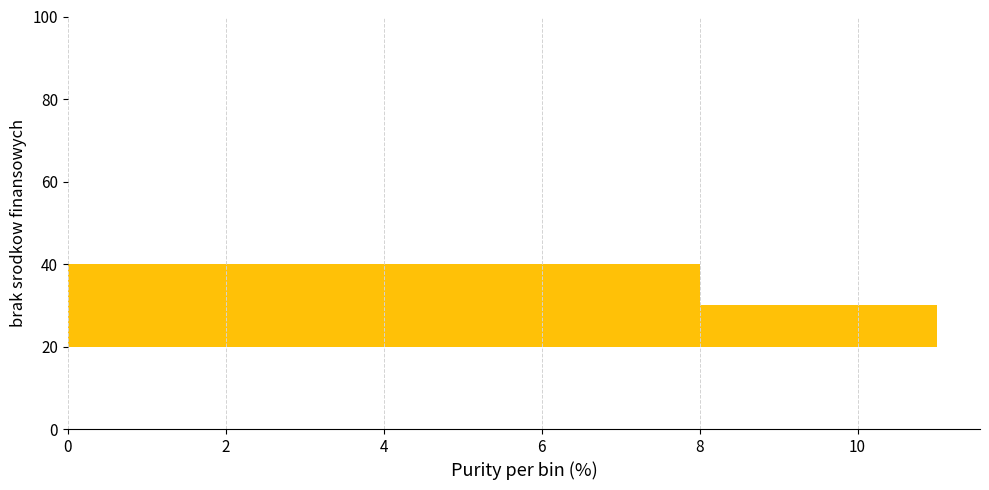

Reading bottom to top, list every bar in this chart as the range it spans on the y-axis followed by its length. The values are not printed on the chart, so give them approximately, as read against the axis.

0 to 10: 0
10 to 20: 0
20 to 30: 11
30 to 40: 8
40 to 50: 0
50 to 60: 0
60 to 70: 0
70 to 80: 0
80 to 90: 0
90 to 100: 0